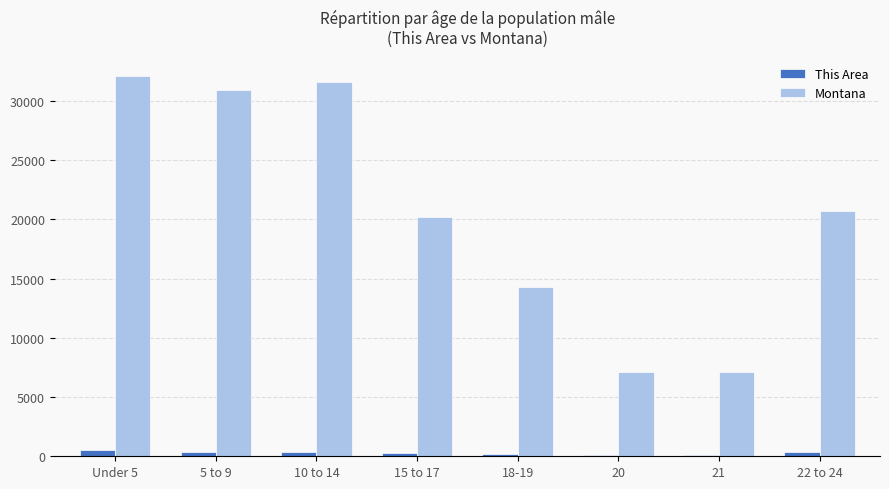

True or false: This Area has a value of 384 at 22 to 24.

True